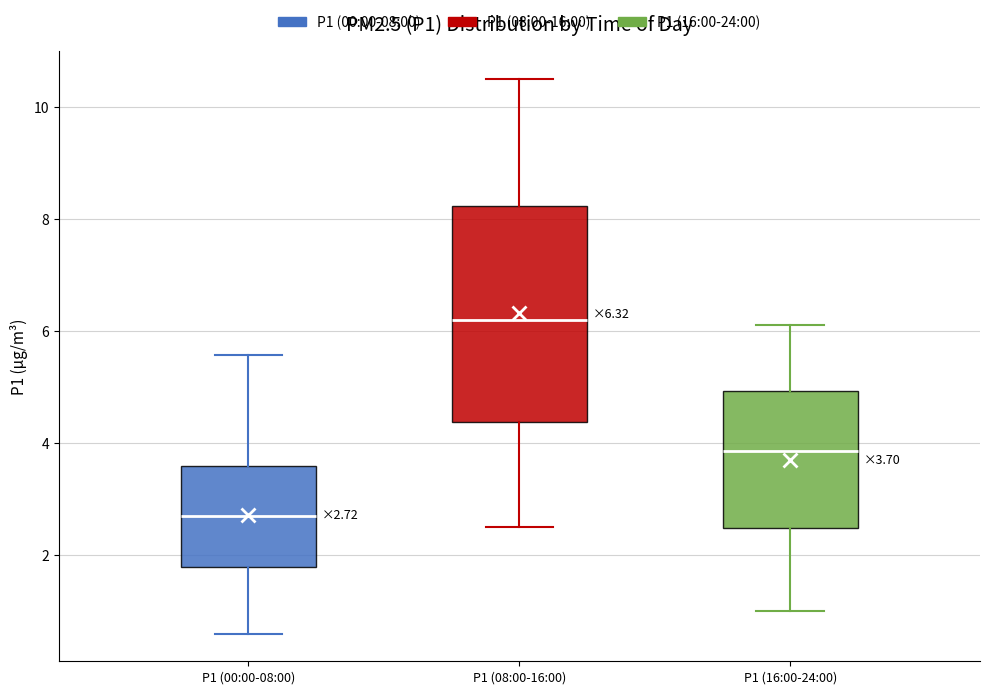

Which box's median line is the lowest?

P1 (00:00-08:00)